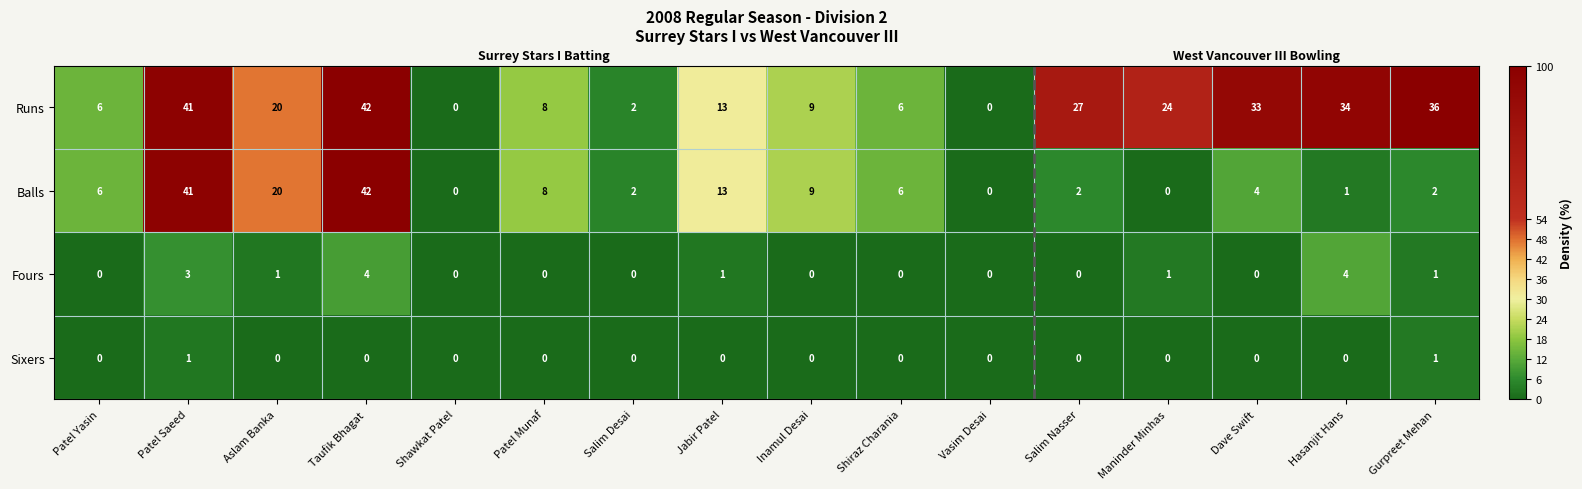

What is the difference between the highest and lowest values at Taufik Bhagat?

42